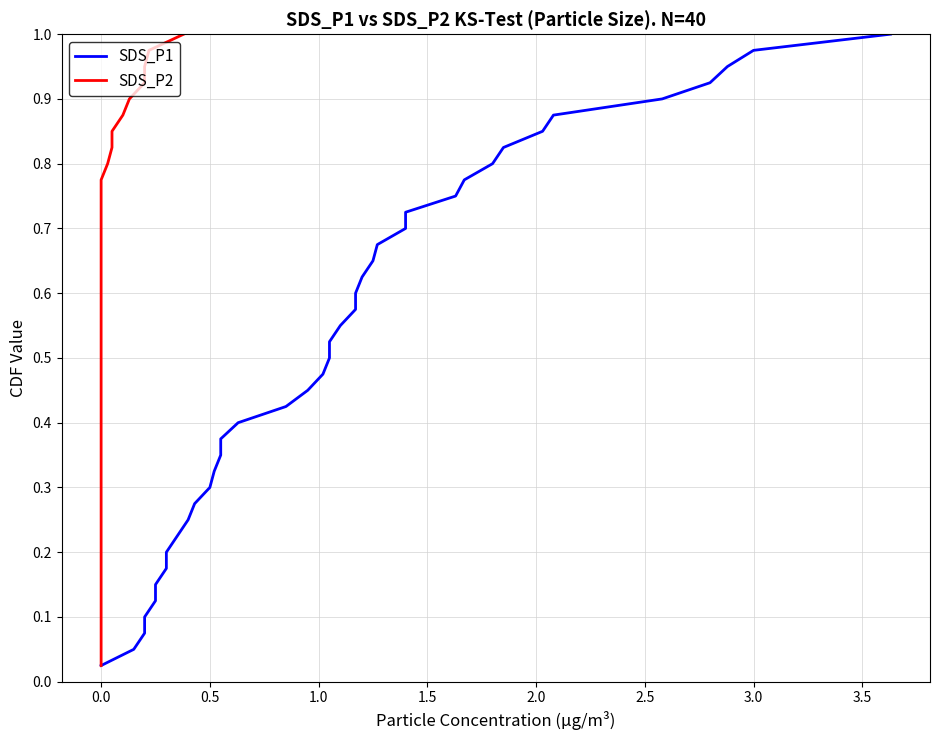

What is the maximum value for SDS_P2?

1.0